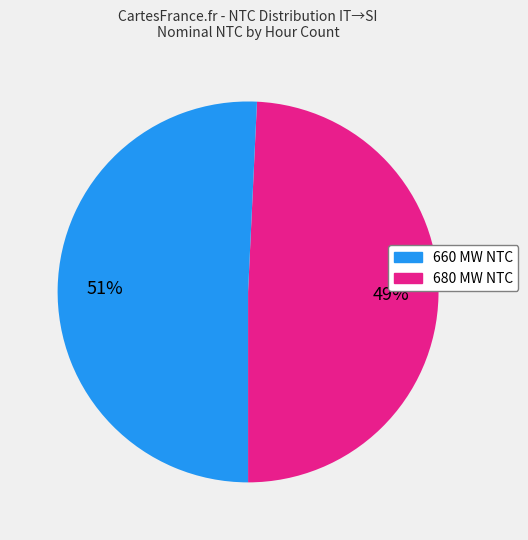

Approximately how many times larger is the value at 680 compared to 660?

1.0